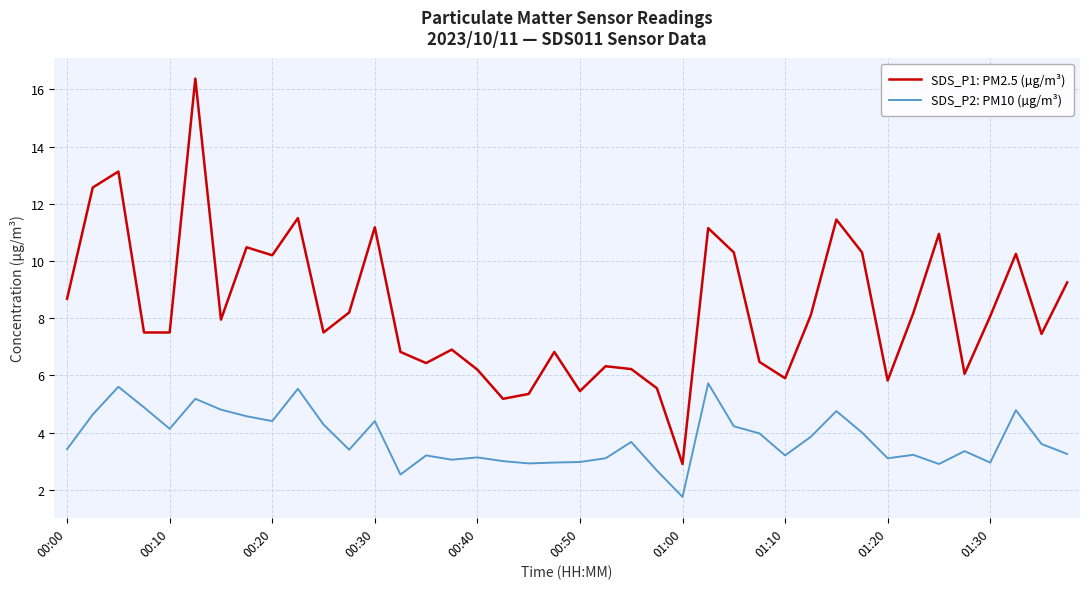

True or false: SDS_P1: PM2.5 (µg/m³) and SDS_P2: PM10 (µg/m³) intersect in this chart.

False